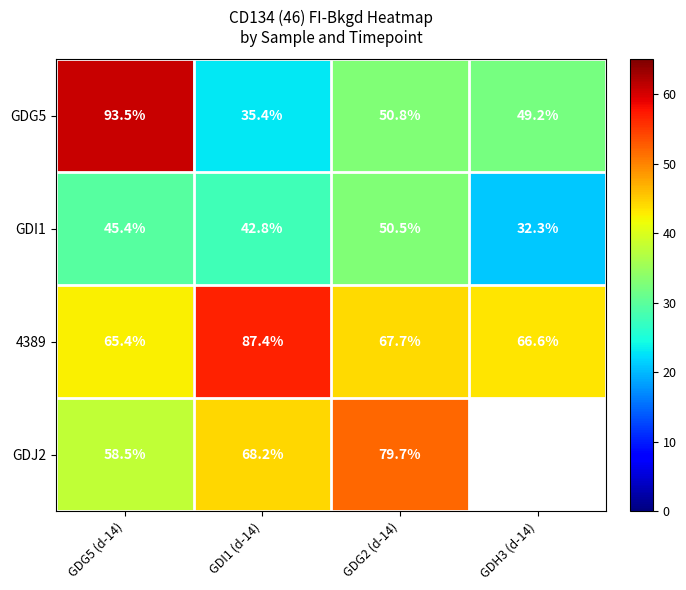

Rank the series at GDG2 (d-14) from lowest to highest value.

GDI1, GDG5, 4389, GDJ2